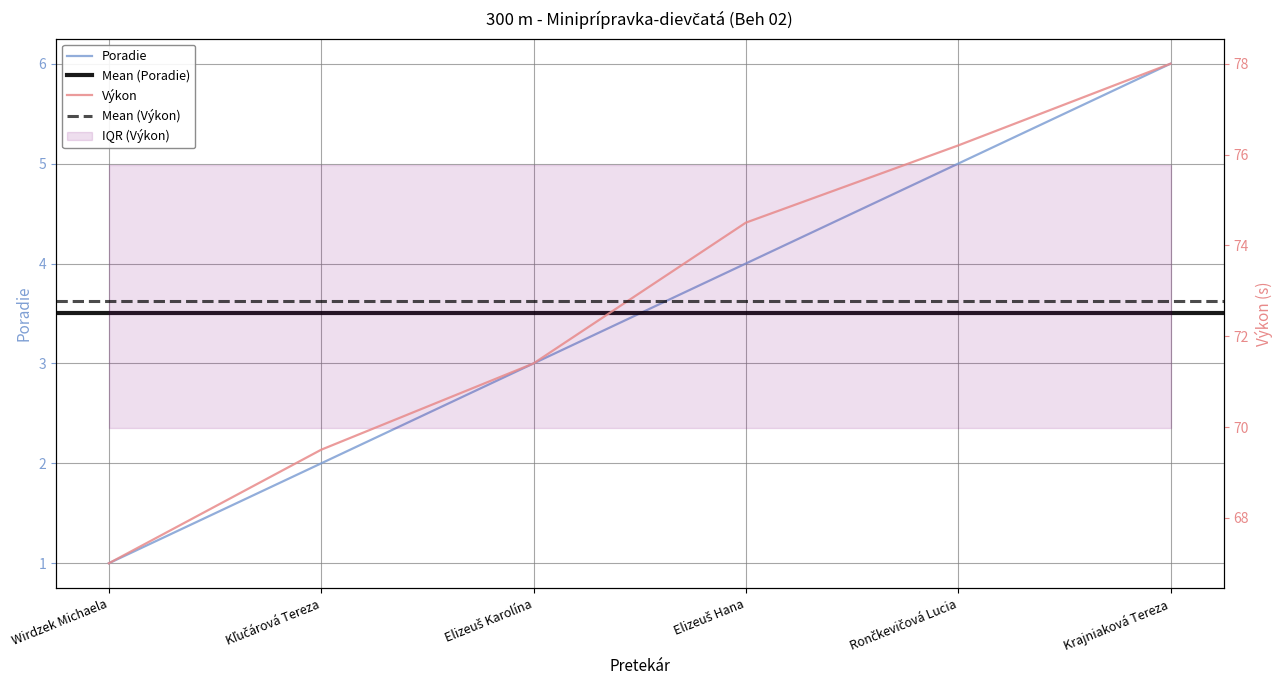

Rank the series by their maximum value, from lowest to highest.

Poradie, Výkon